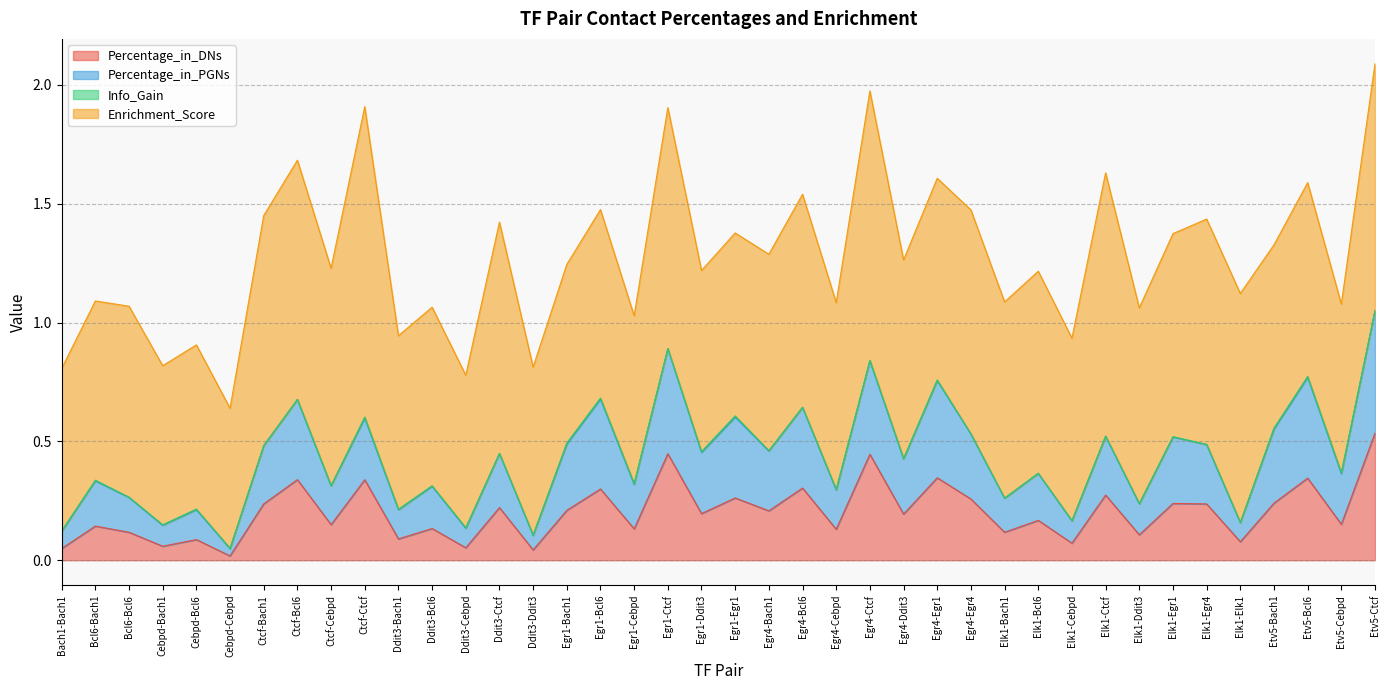

True or false: Percentage_in_DNs has a value of 0.1 at Bach1-Bach1.

False